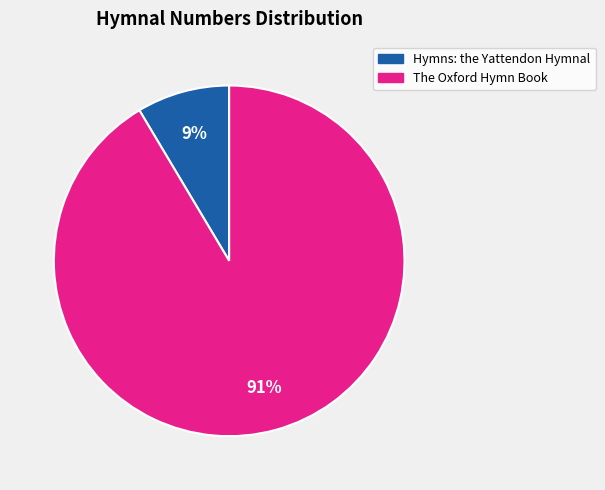

True or false: Hymns: the Yattendon Hymnal accounts for 9% of the total.

True